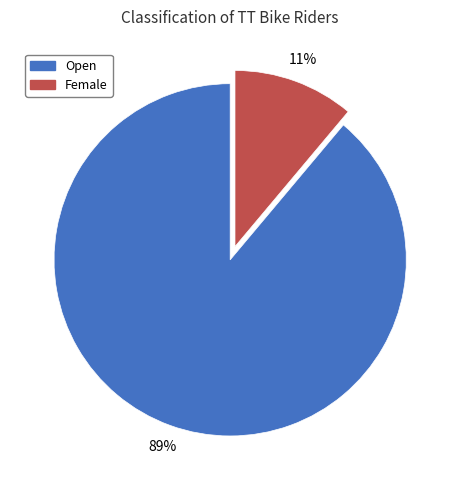

What percentage is the Open slice, to the nearest percent?

89%